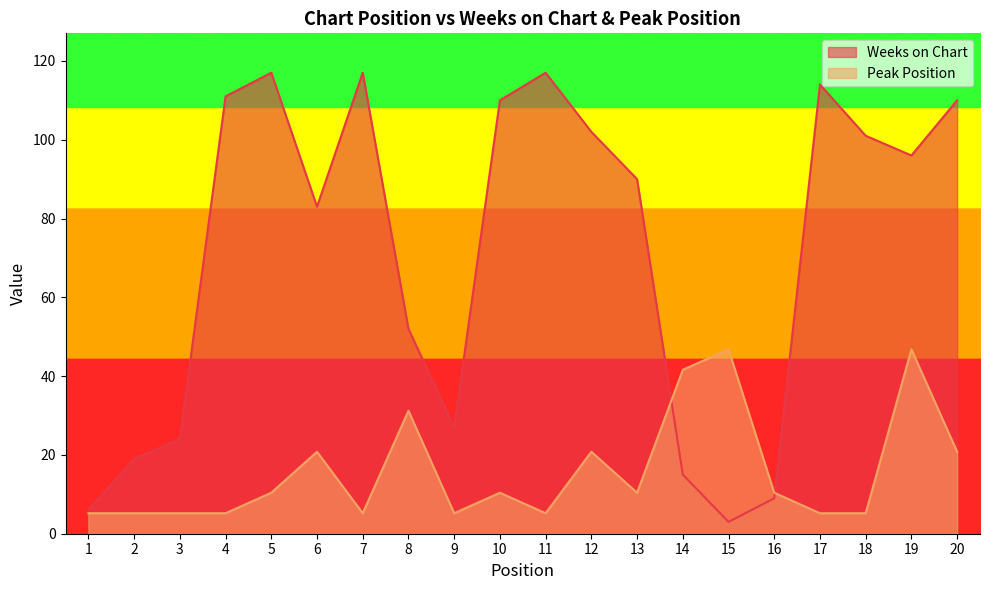

How many distinct data groups are displayed?

2